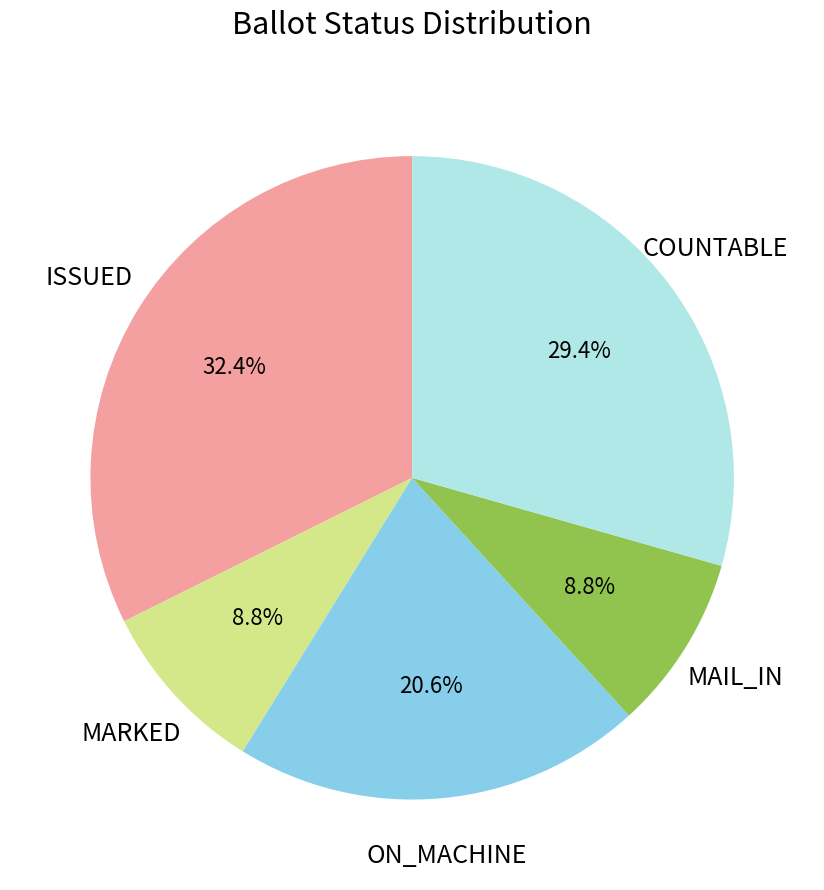

What is the ratio of the value at COUNTABLE to the value at MAIL_IN?

3.3